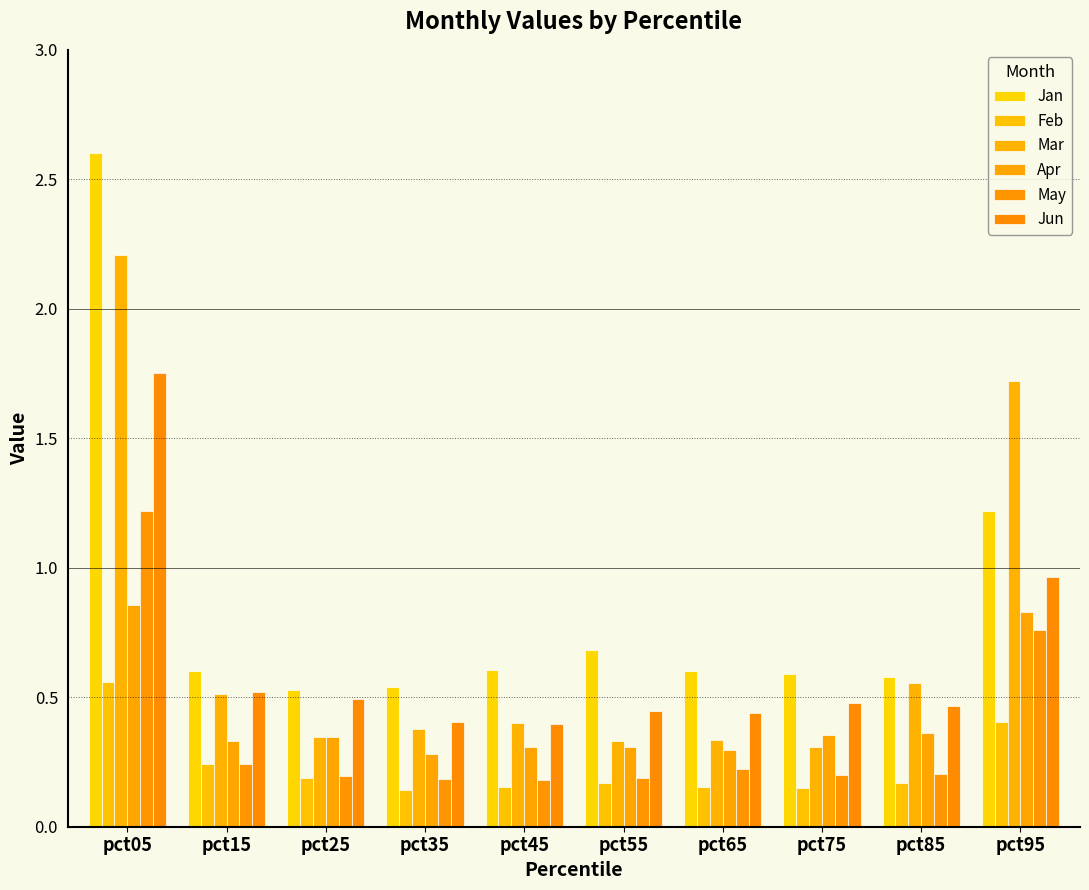

At which label does Jan reach its peak?

pct05